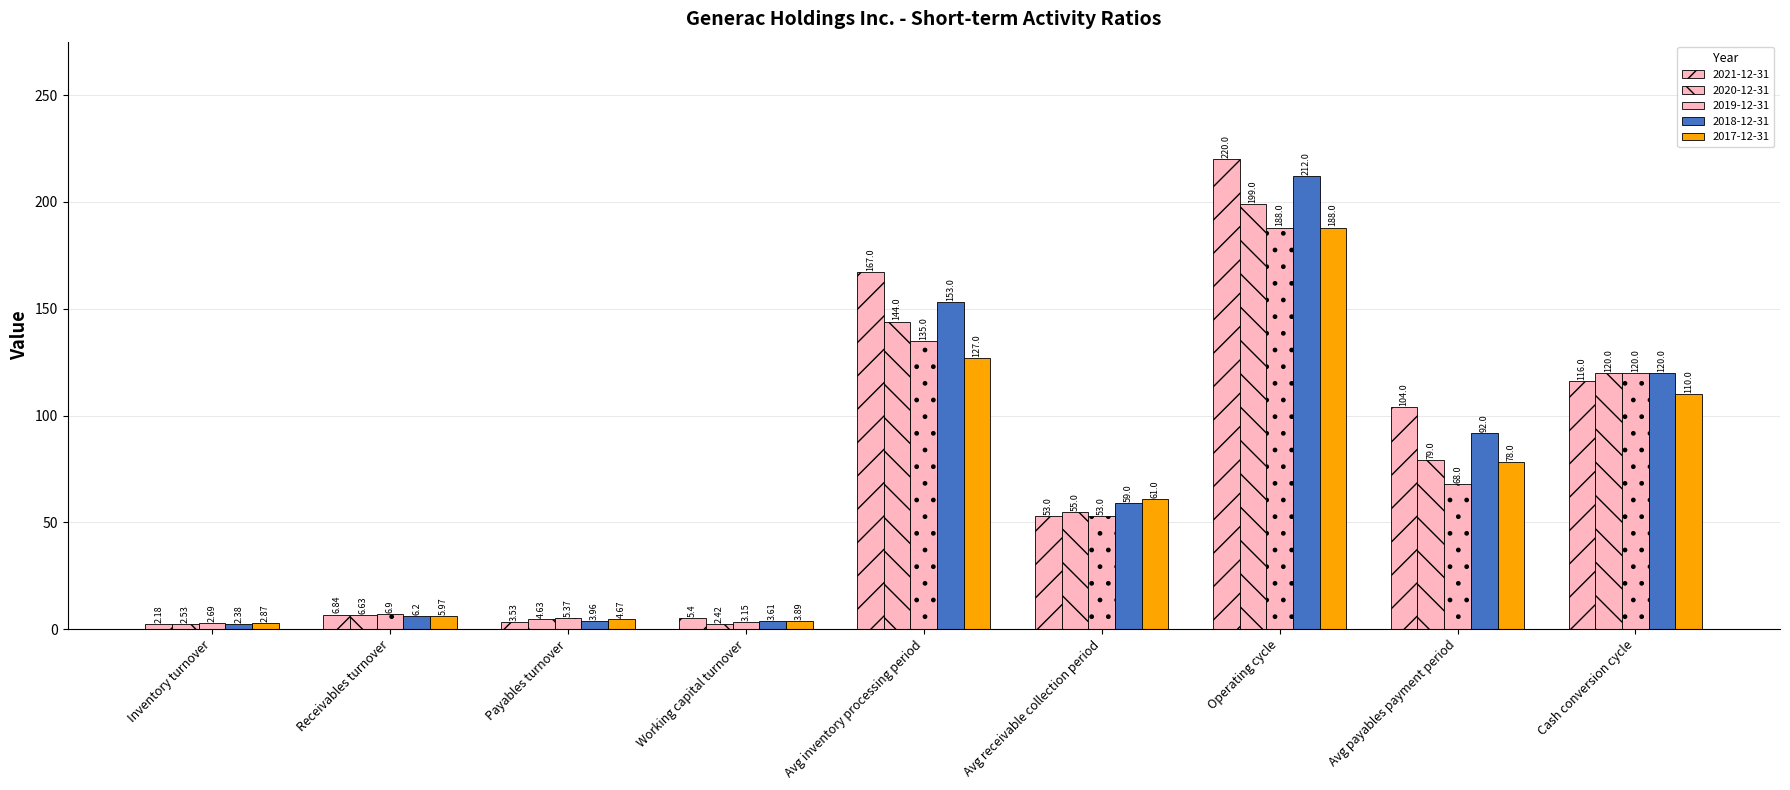

Count the number of data series in this chart.

5